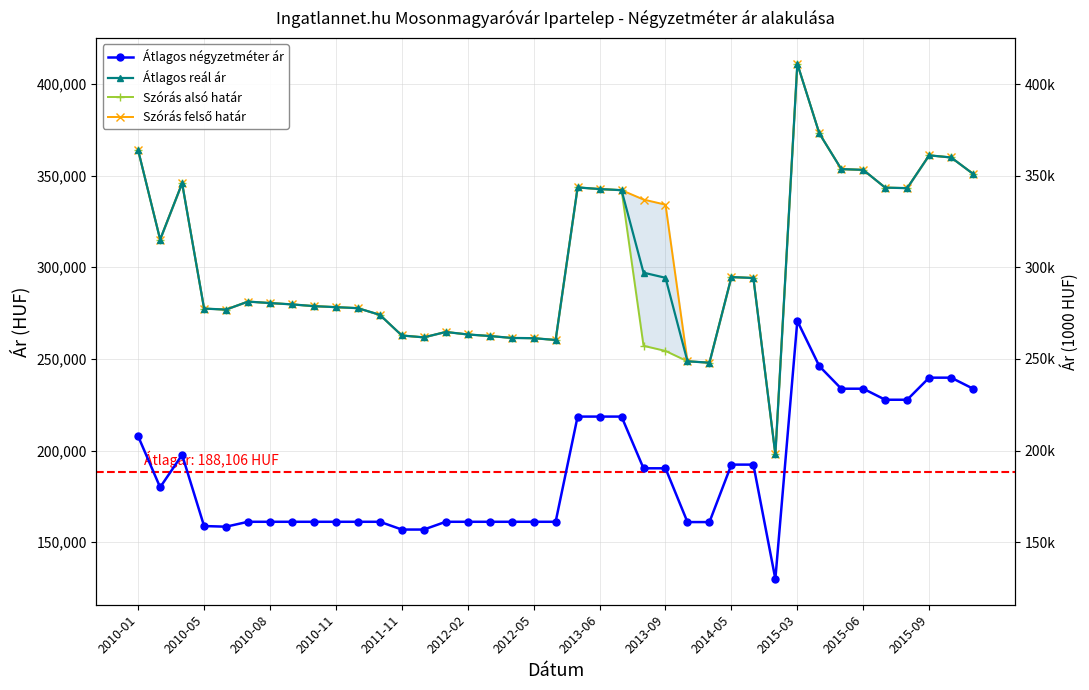

Between 2010-01 and 2010-05, which series saw the biggest shift?

Átlagos reál ár